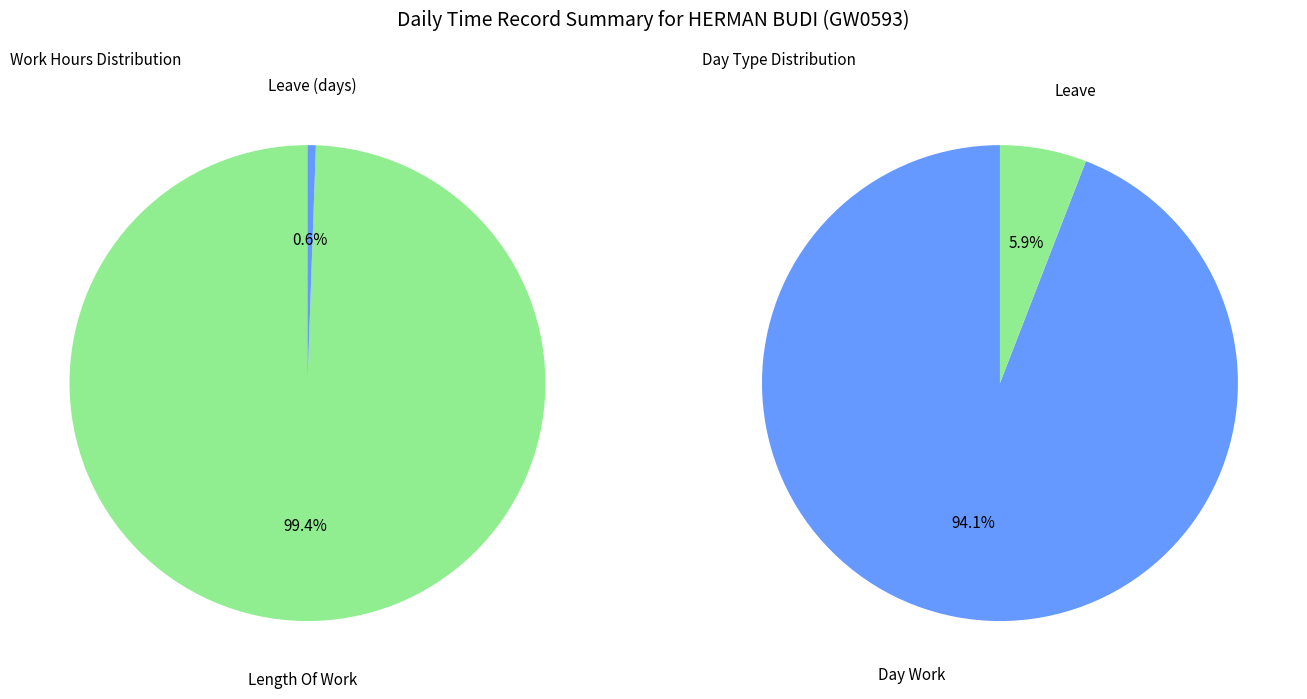

Which category has the biggest portion of the pie?

Length Of Work